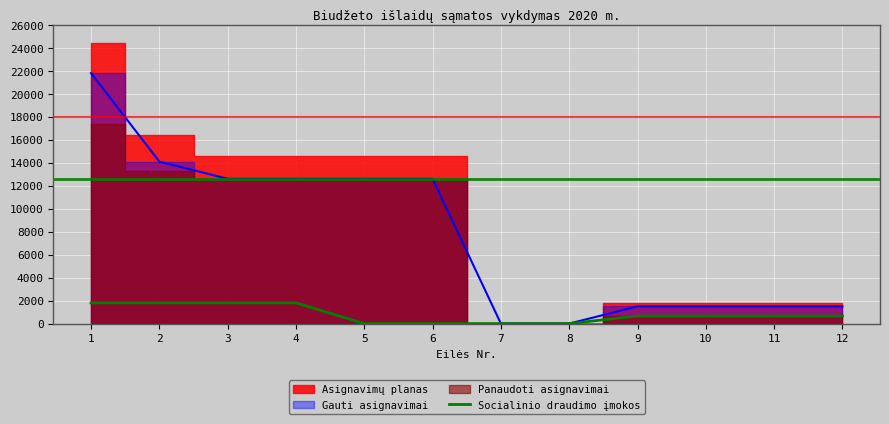

Is this an area chart (filled region under the line)?

No